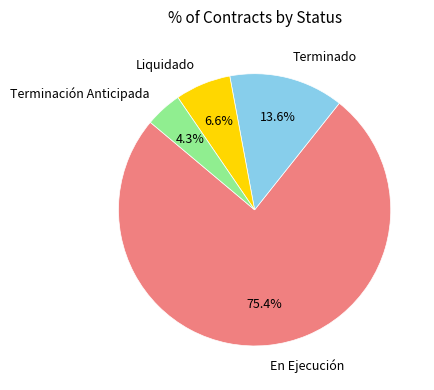

The Liquidado slice represents 1% of the pie. True or false?

False